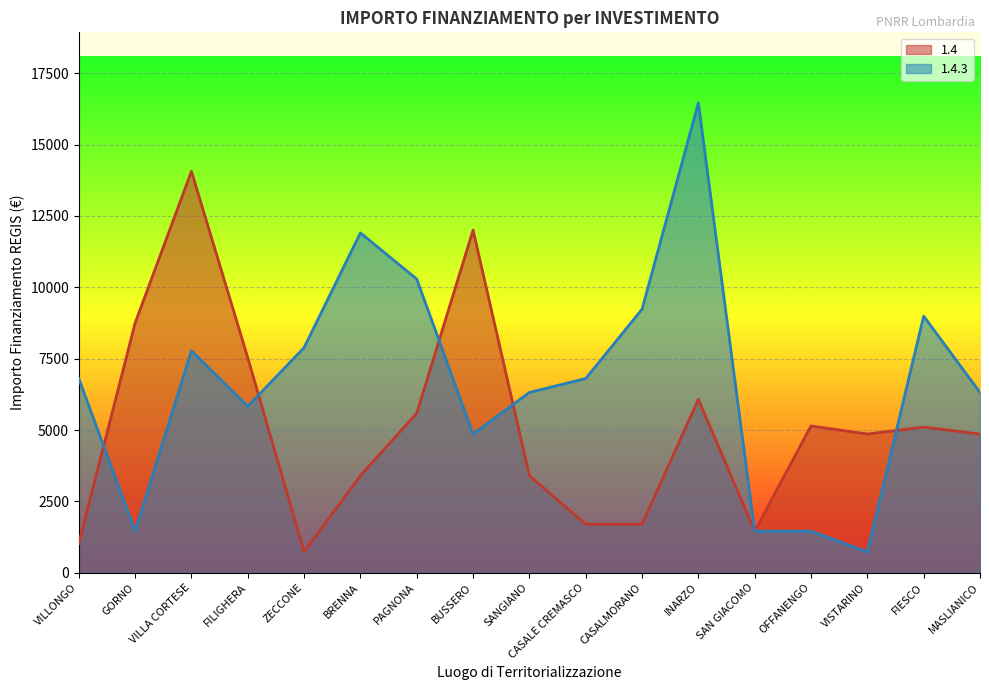

What is the total value across all series at CASALMORANO?

10935